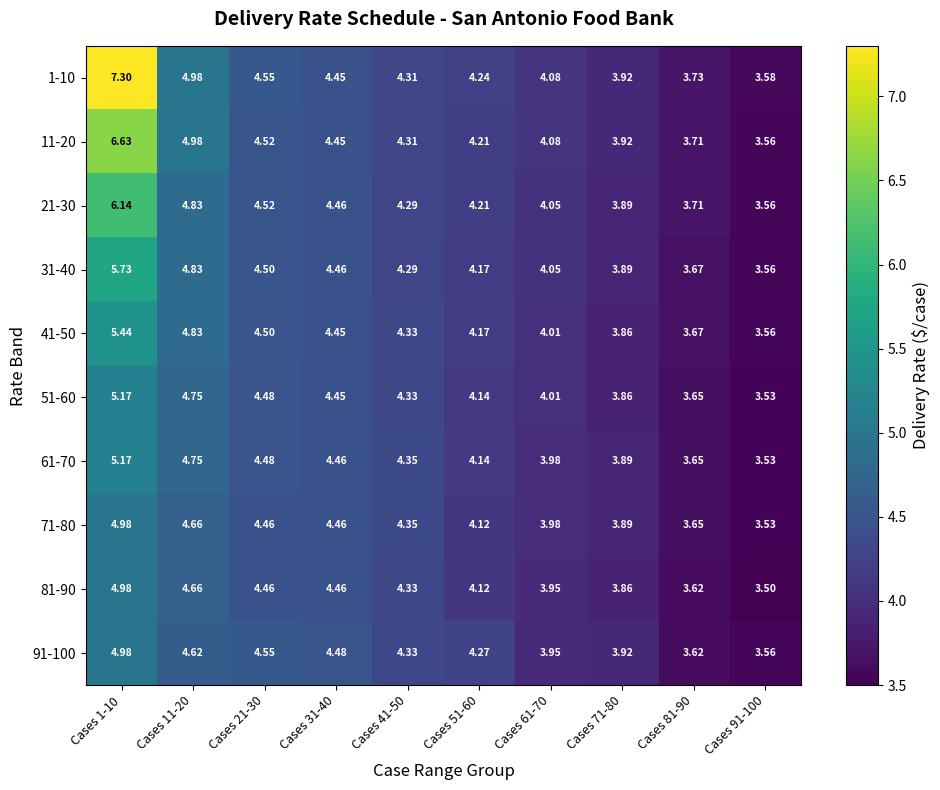

Is the value of 11-20 at Cases 41-50 greater than the value of 41-50 at Cases 21-30?

No